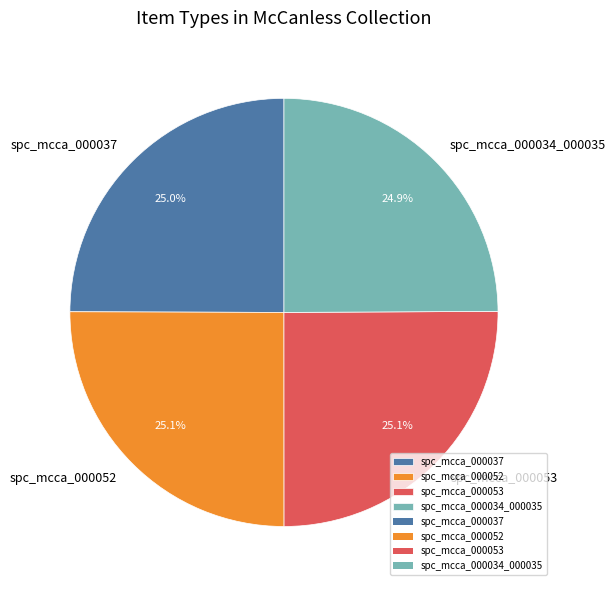

Combined, do spc_mcca_000053 and spc_mcca_000052 account for over 50%?

Yes